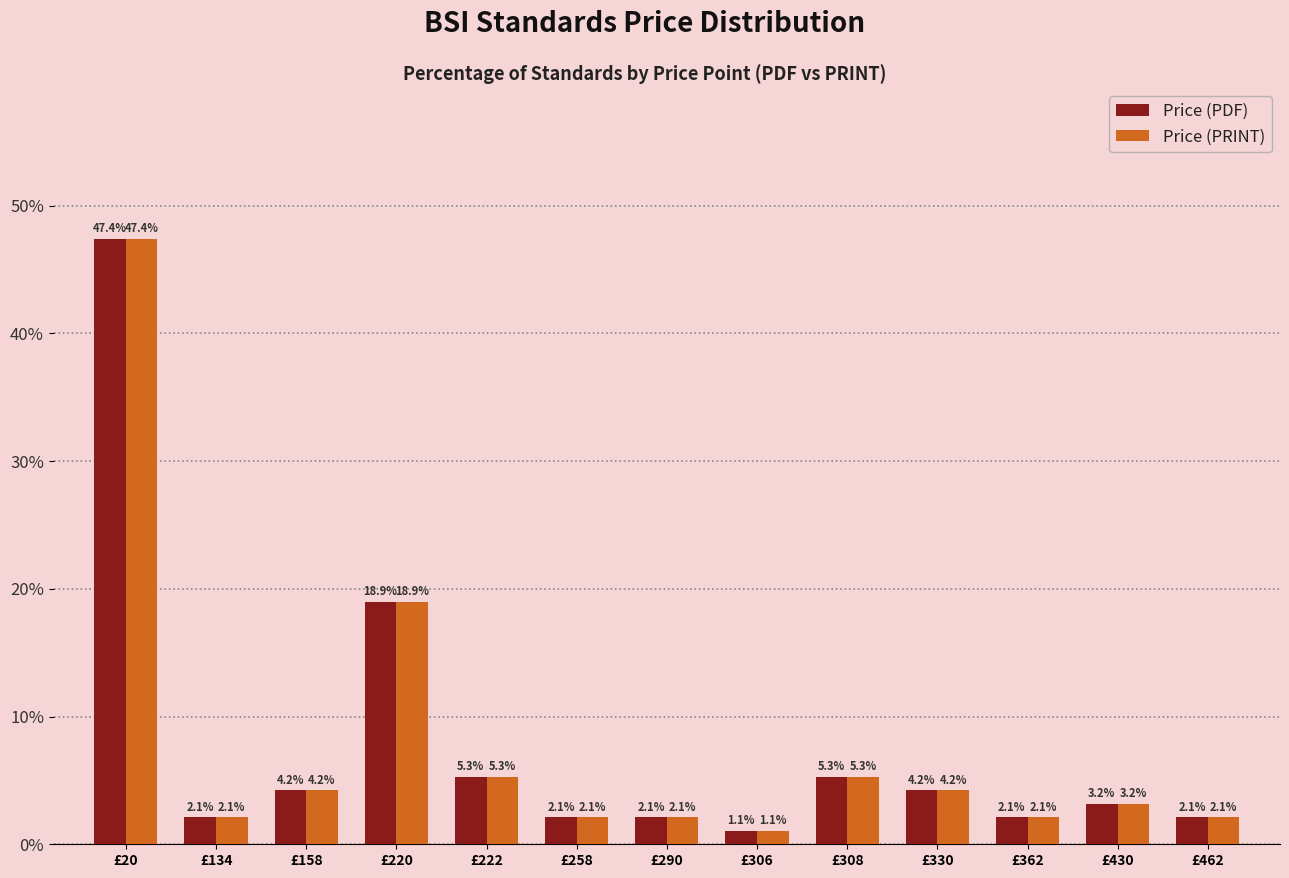

What is the difference between the second highest and second lowest values in the Price (PRINT) series?

16.8